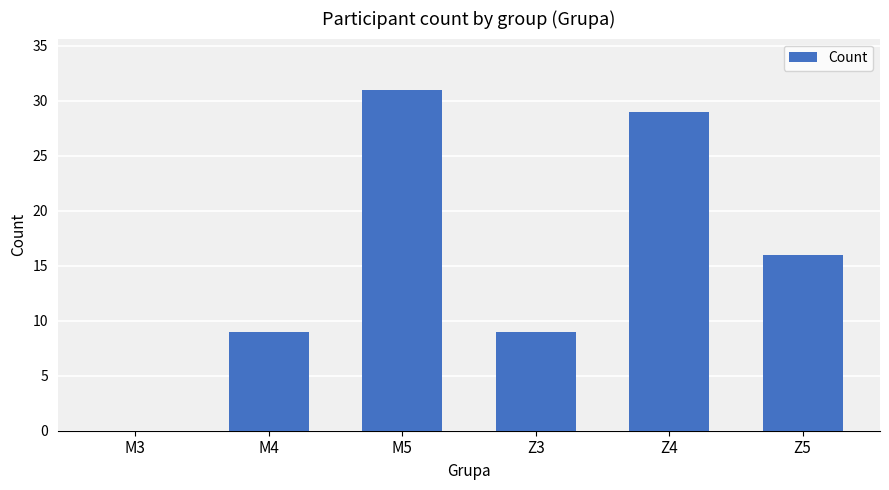

Does the chart contain stacked bars?

No